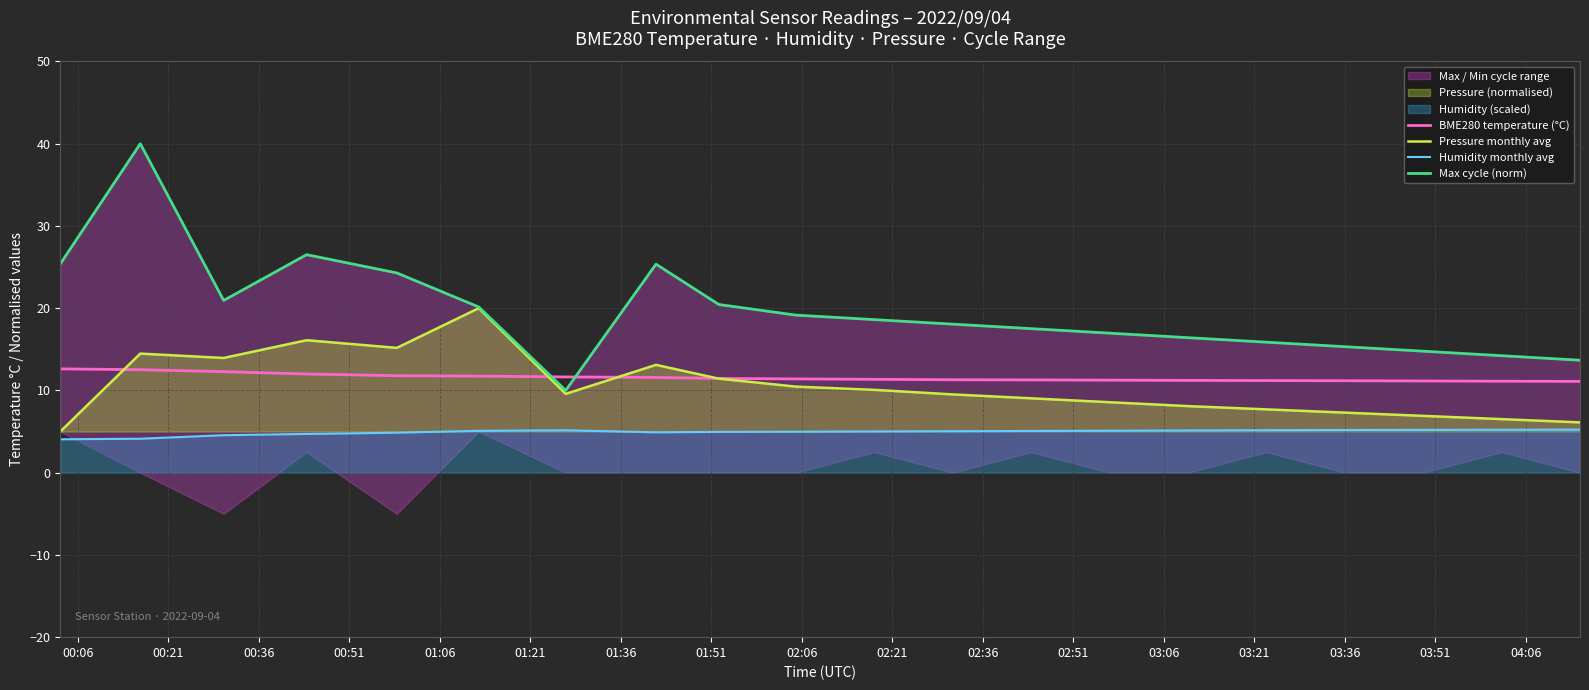

In Max cycle (norm), how many points are lower than both neighbors (excluding endpoints)?

2